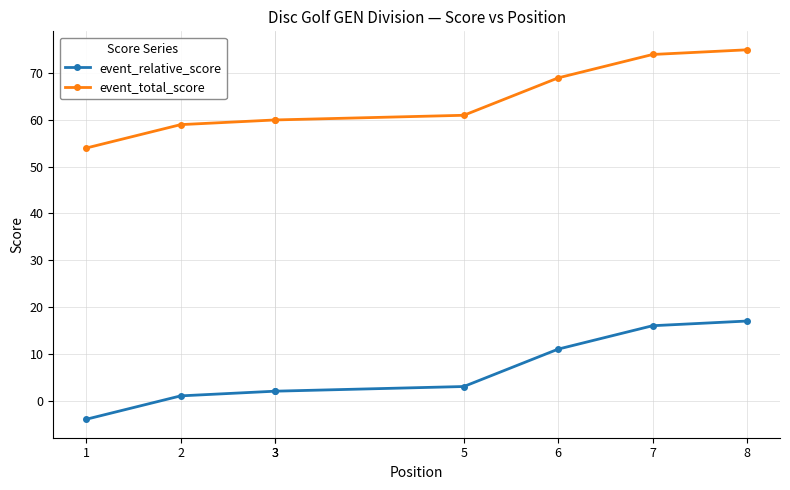

The value of event_relative_score at 5 is 2. True or false?

False